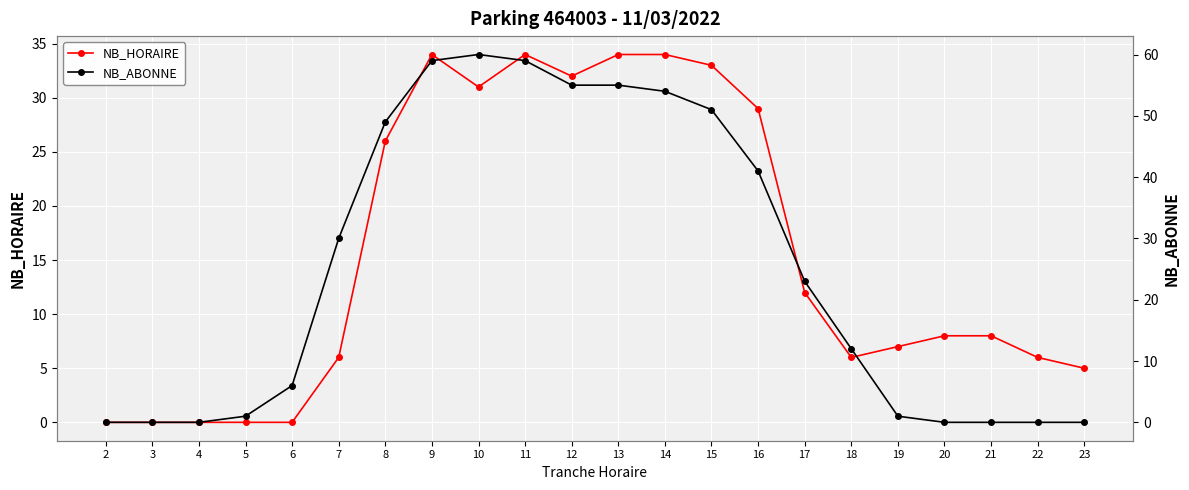

Does the chart display data point markers on the line(s)?

Yes